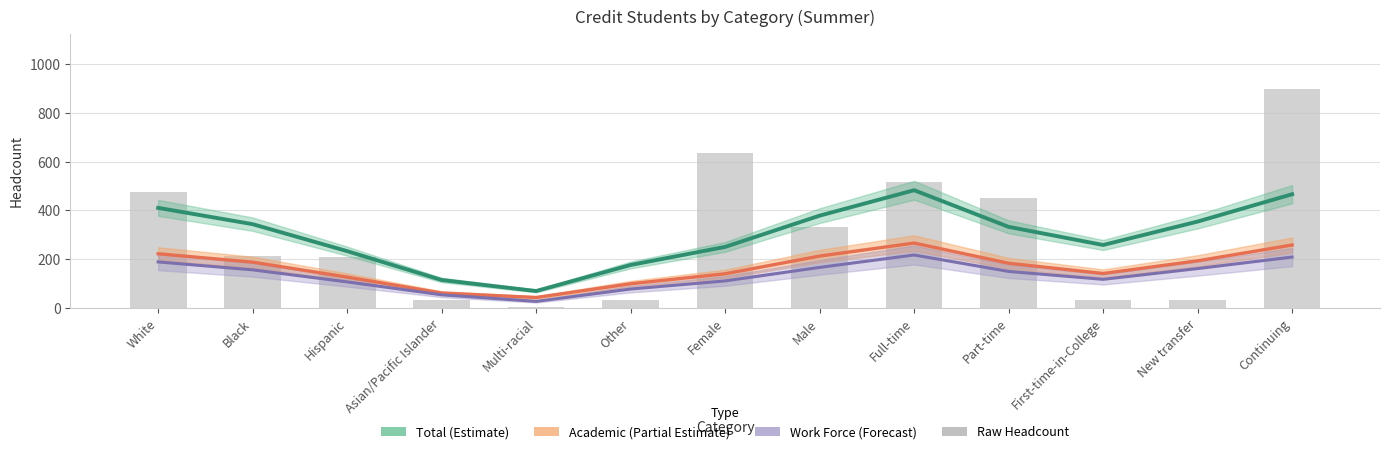

Where is Total (Estimate) nearest to the value 276?

First-time-in-College